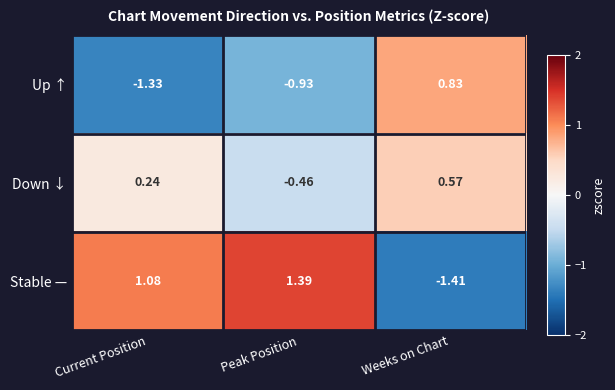

Rank the series at Peak Position from highest to lowest value.

Stable —, Down ↓, Up ↑